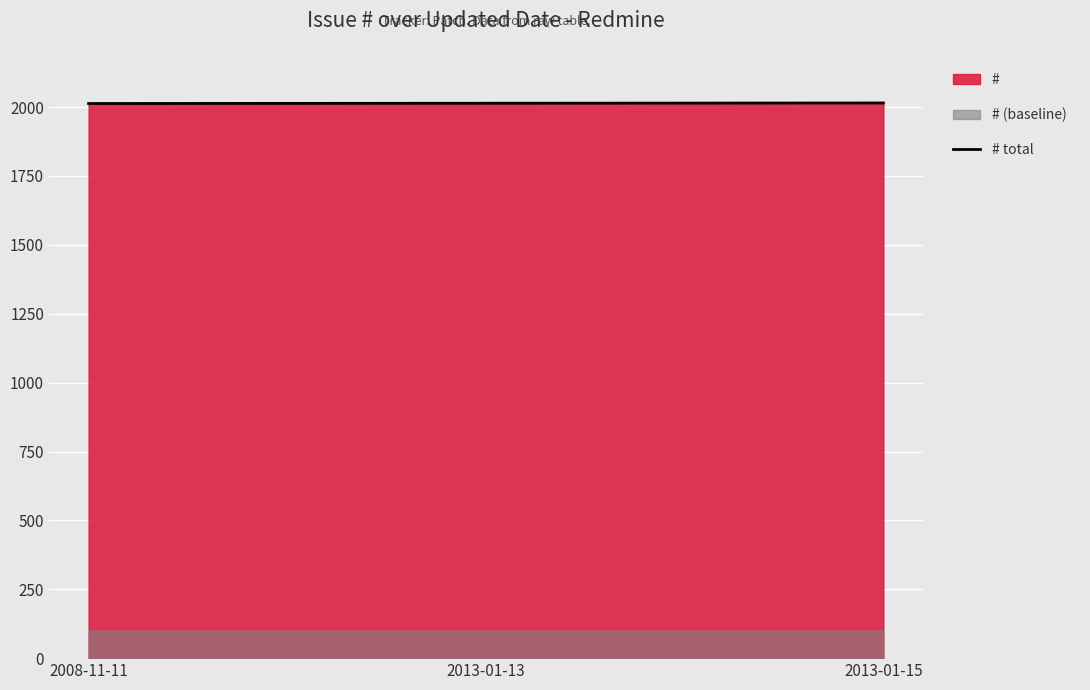

What is the maximum value for # total?

2015